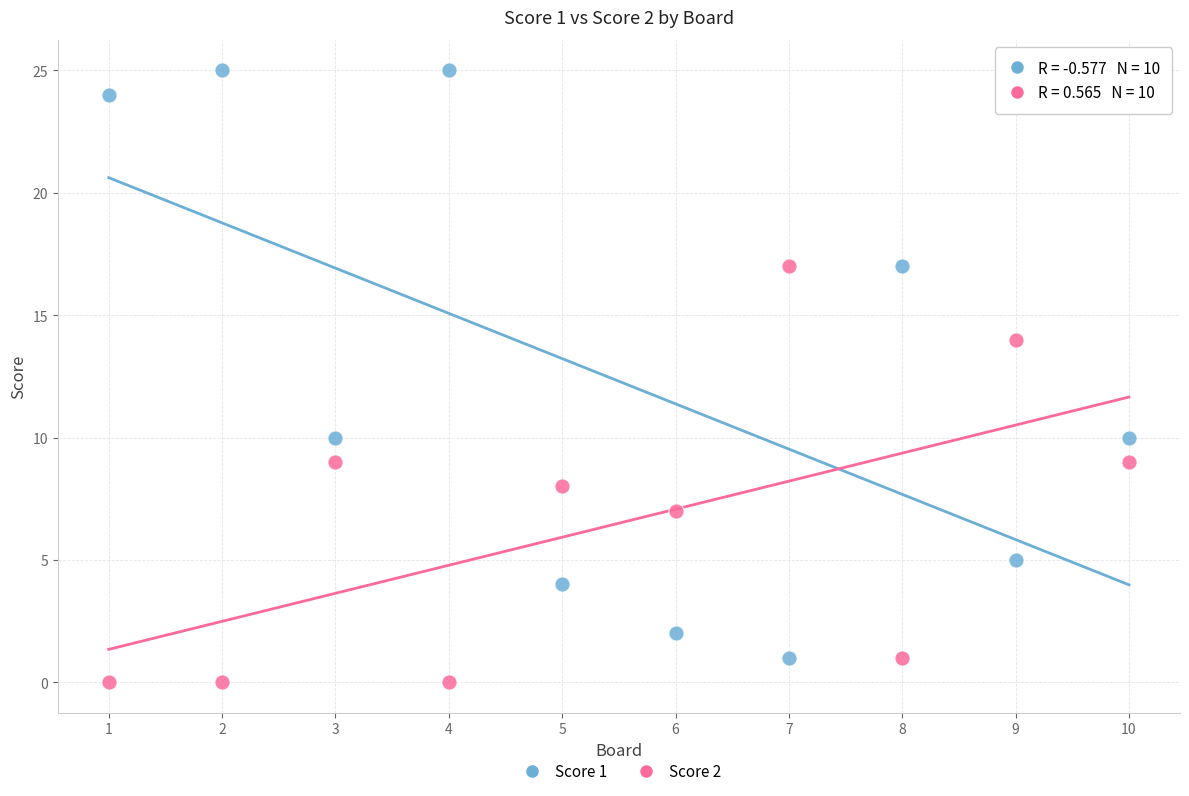

Which series has the largest Y range (max minus min)?

Score 1